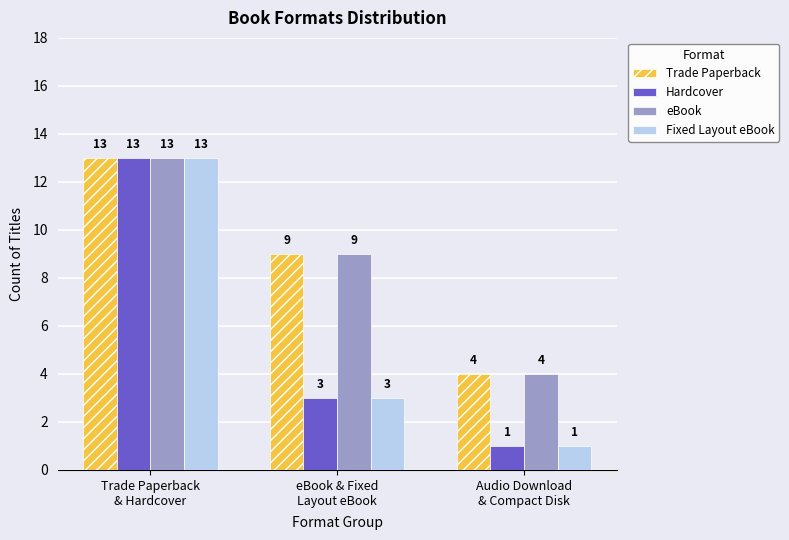

What is the average value of the Fixed Layout eBook series?

6